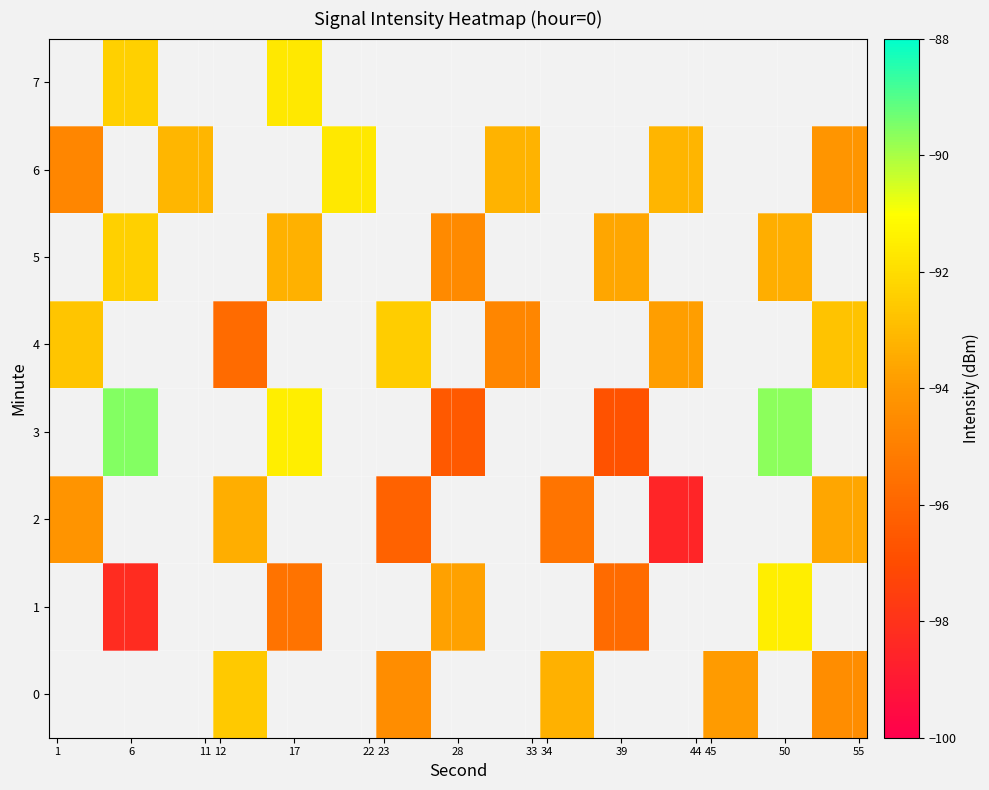

Which label corresponds to the largest value in the chart?

6